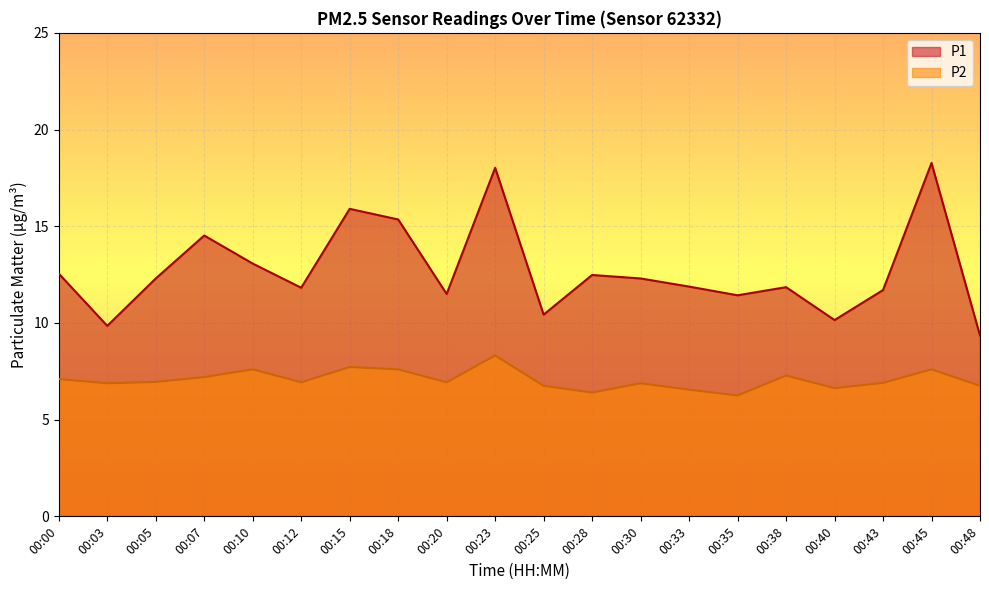

True or false: P1 and P2 cross at least once.

False